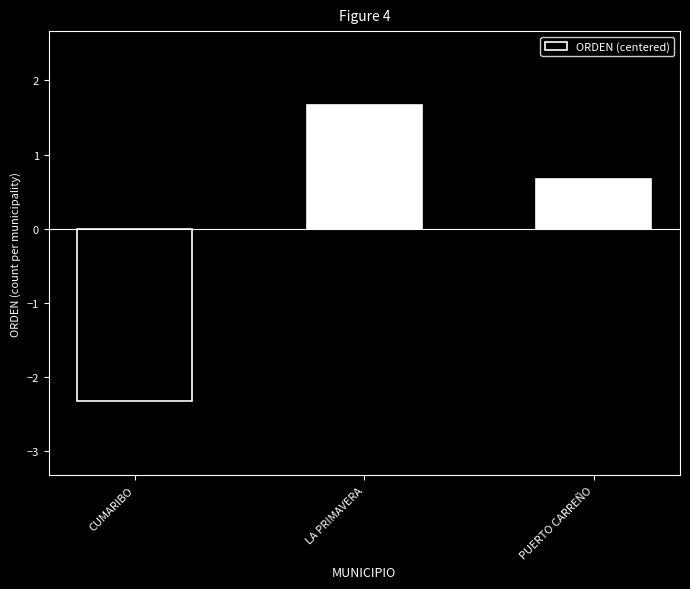

Are the bars grouped side by side (vs. stacked)?

No